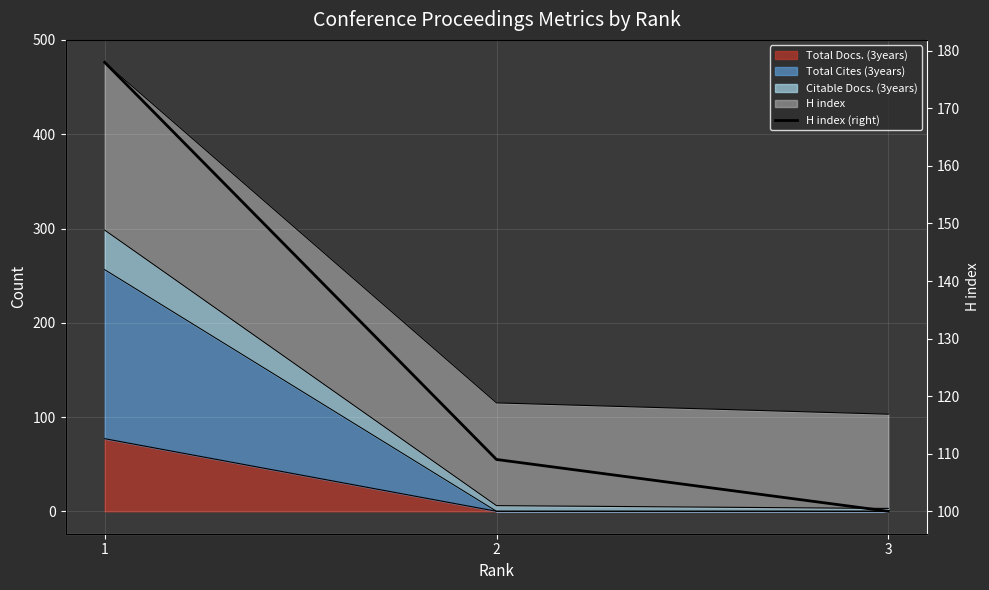

List the labels in order of value, largest first.

1, 2, 3